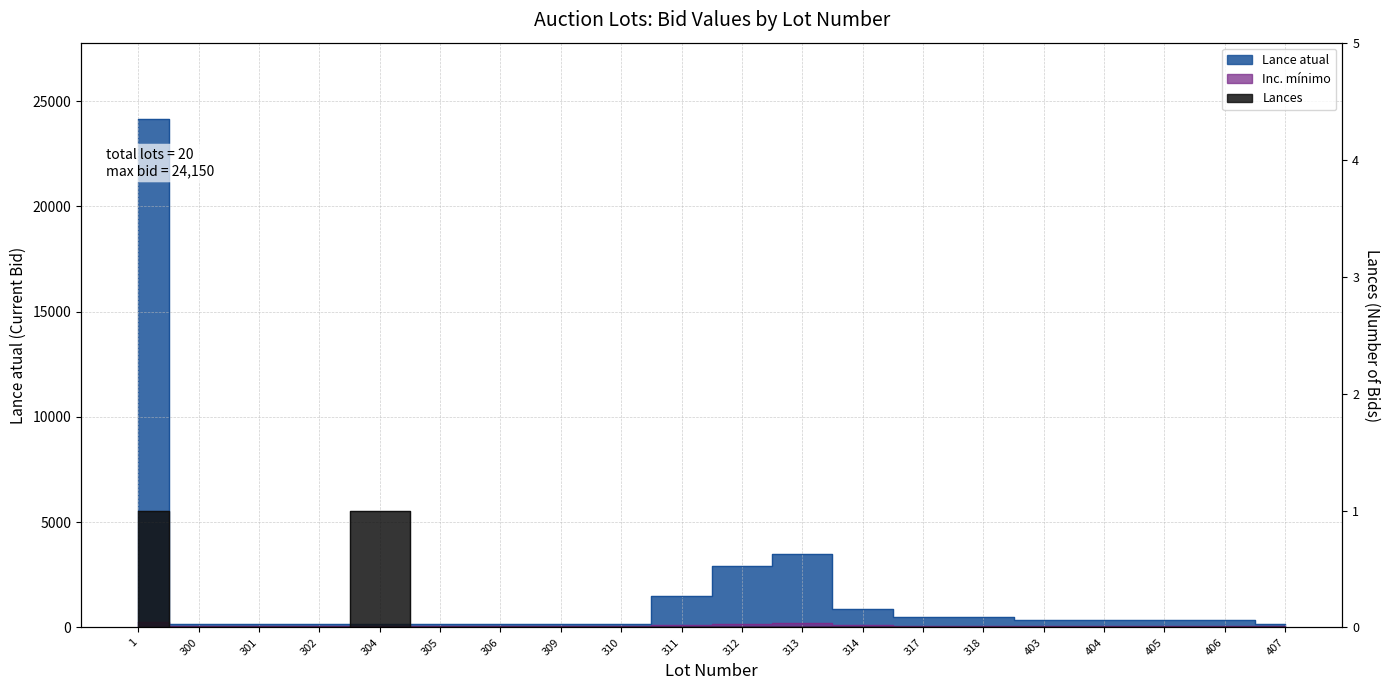

At how many categories does at least one series exceed 4579?

1